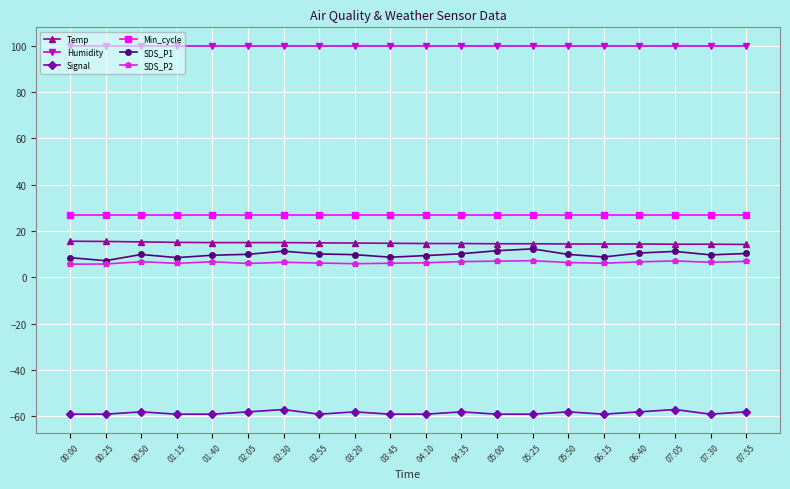

Which series has the largest total across all categories?

Humidity